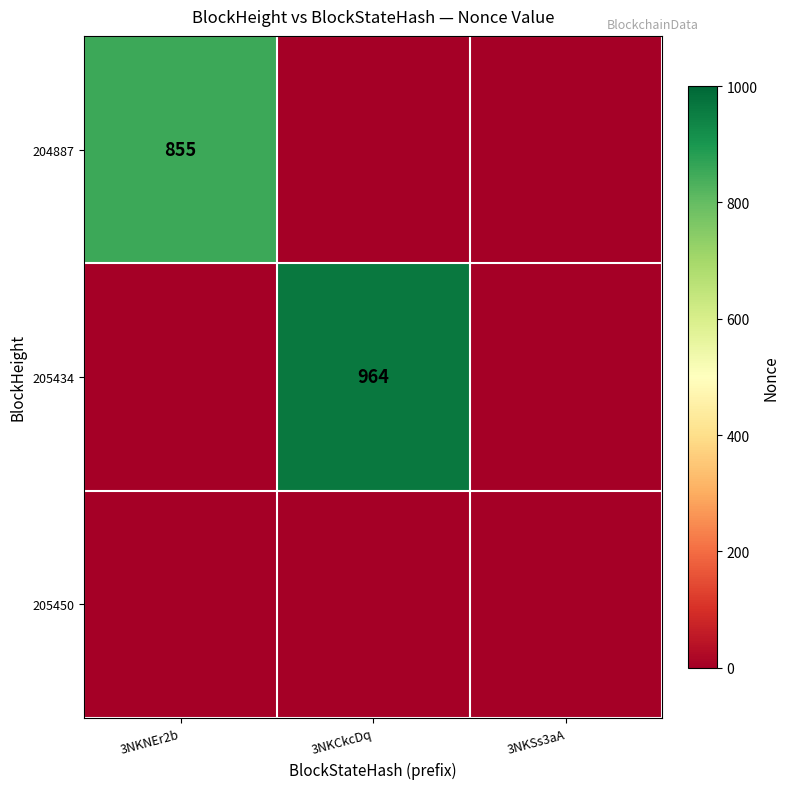

True or false: 204887 has a value of 855 at 3NKNEr2b.

True